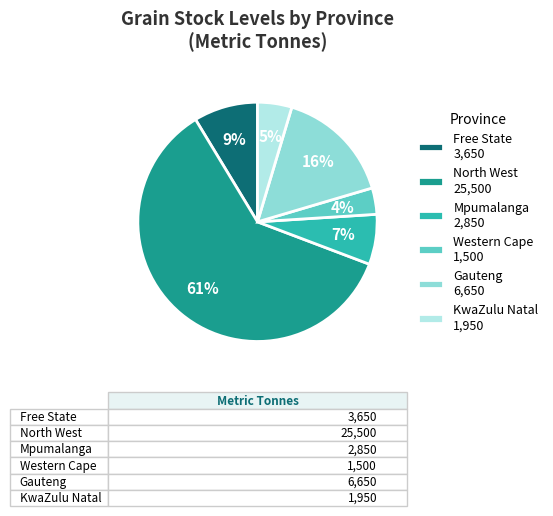

How many segments does this pie chart have?

6